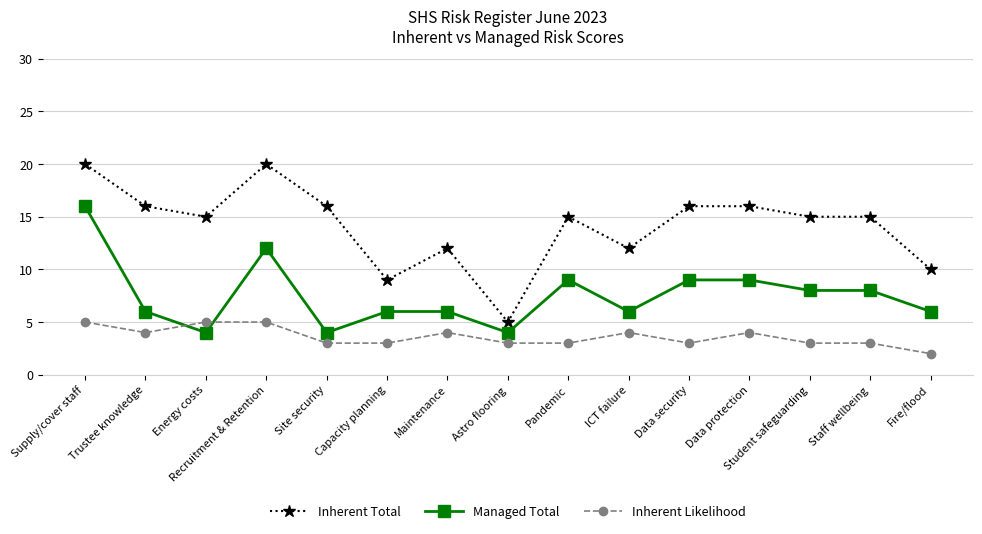

Is it true that Inherent Likelihood equals 3 at Data security?

True